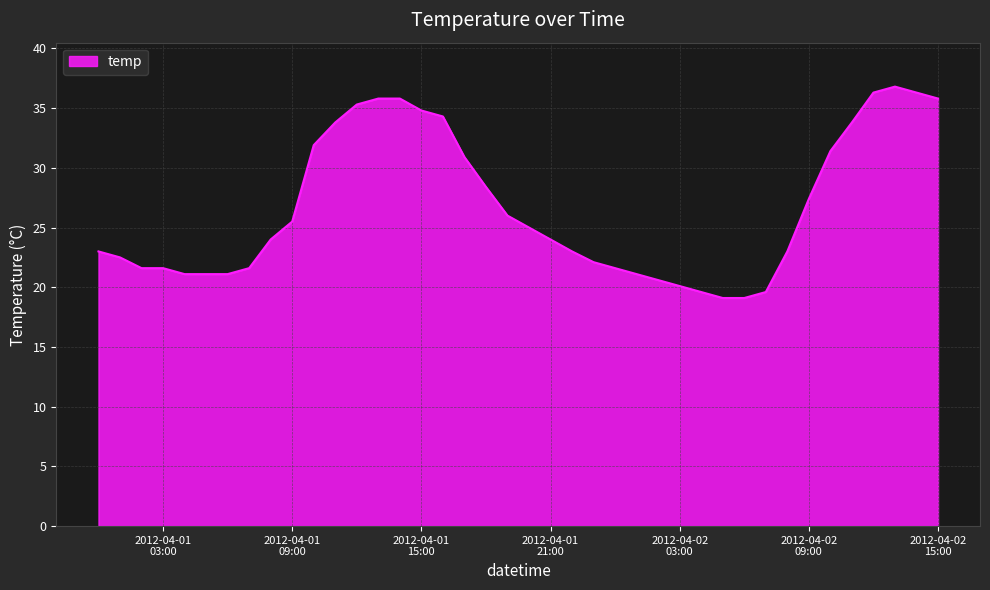

What is the greatest value displayed?

36.8